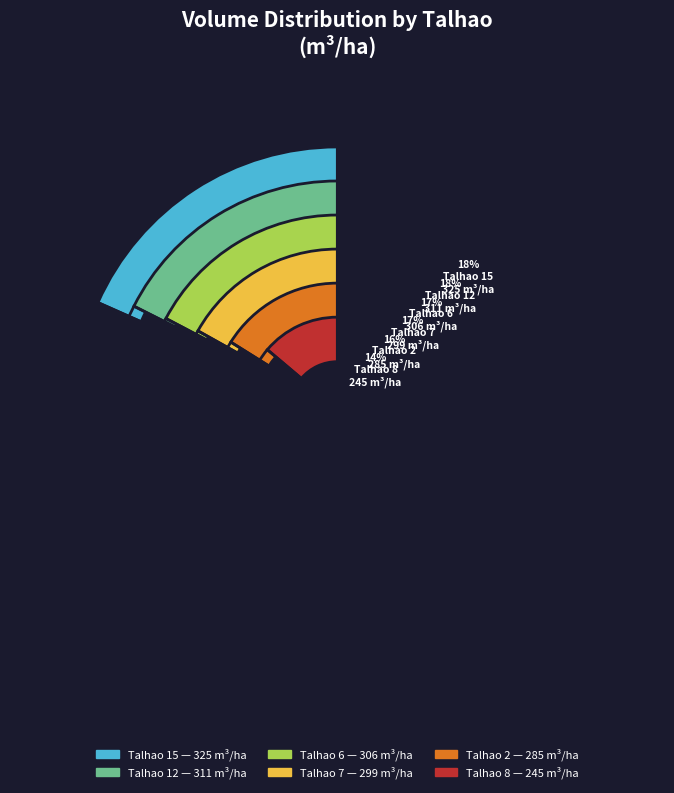

Is there any slice that represents more than half of the pie?

No